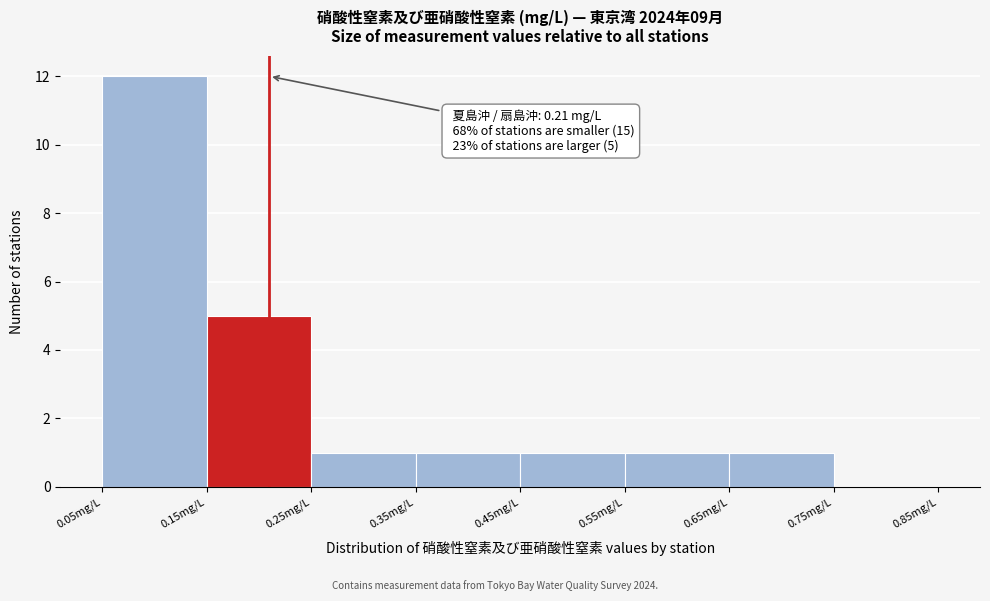

Which range on the x-axis has the tallest bar?

0.05 to 0.15